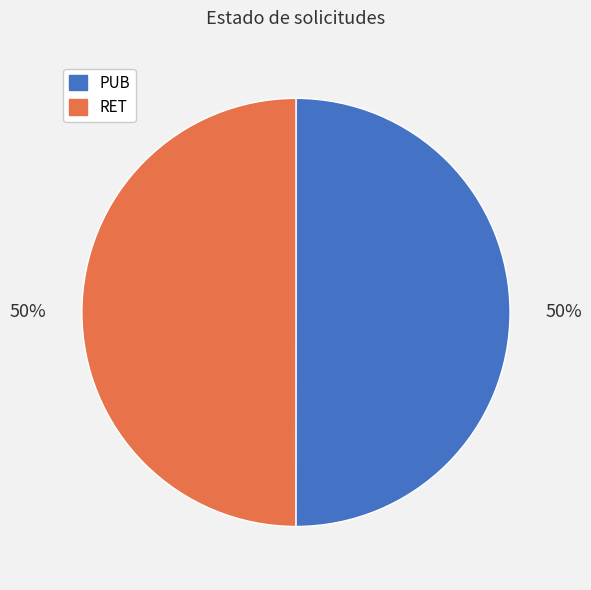

What is the ratio of the value at PUB to the value at RET?

1.0